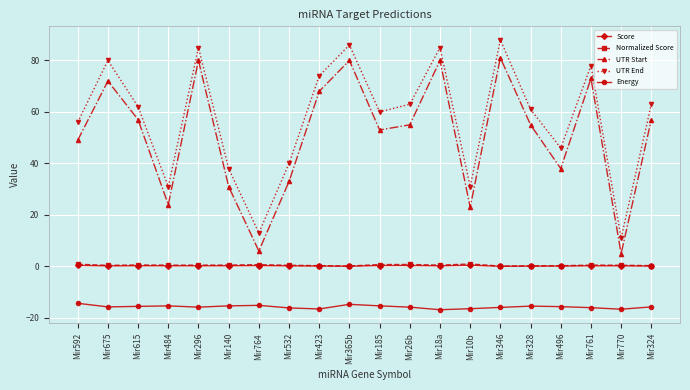

Which label corresponds to the largest value in the chart?

Mir346